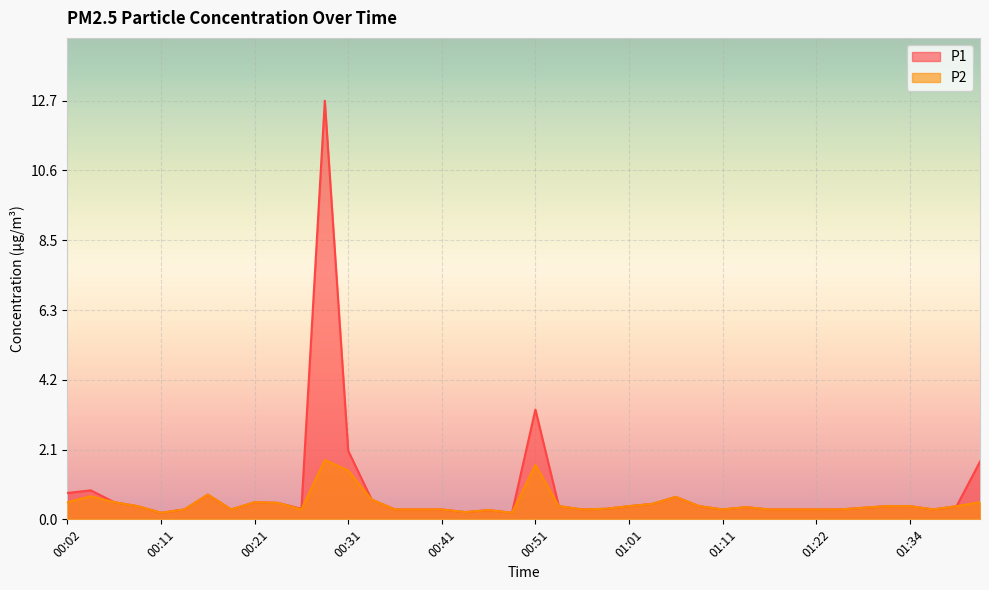

What is the difference between the maximum and minimum values in the P1 series?

12.5